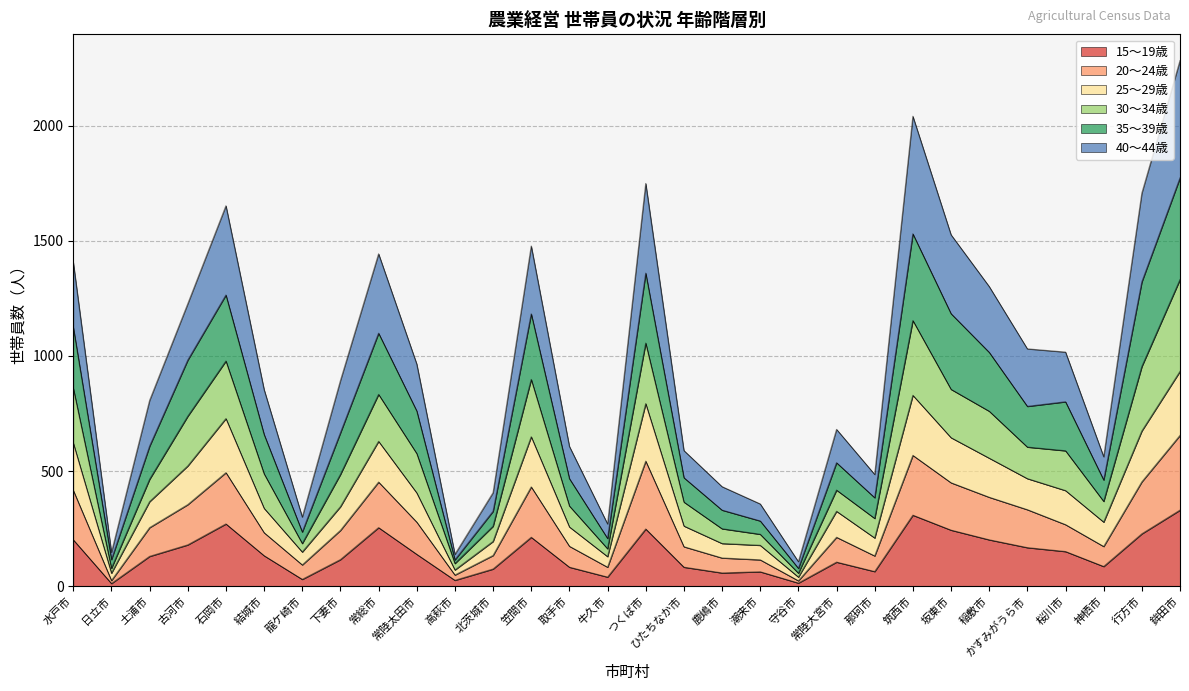

How many lines are shown in the chart?

6